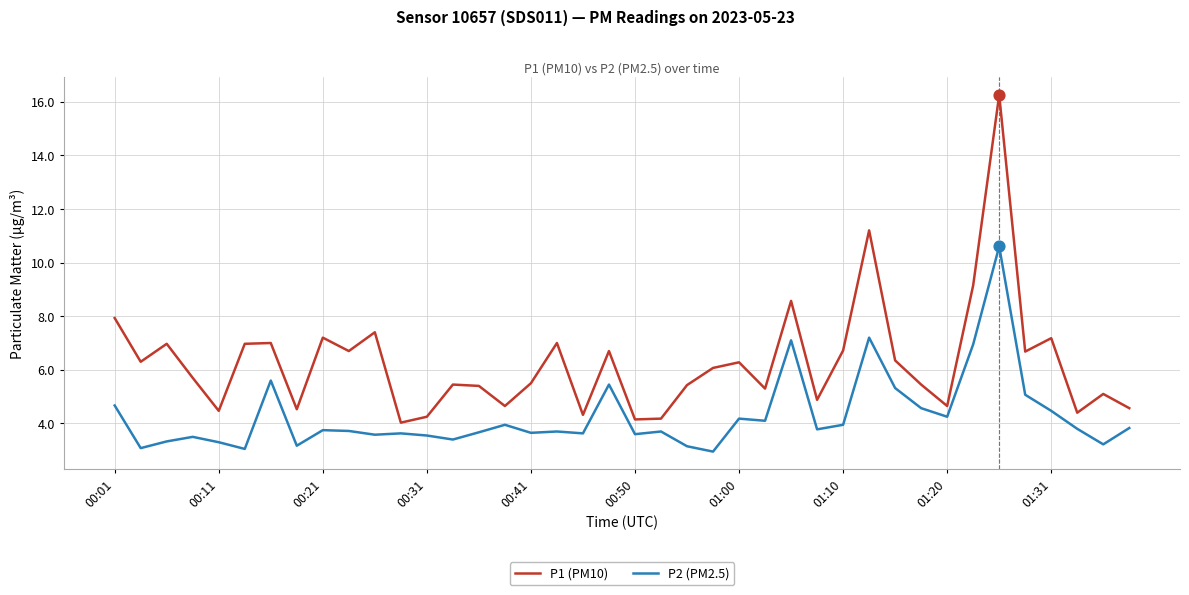

Which series has the largest total across all categories?

P1 (PM10)